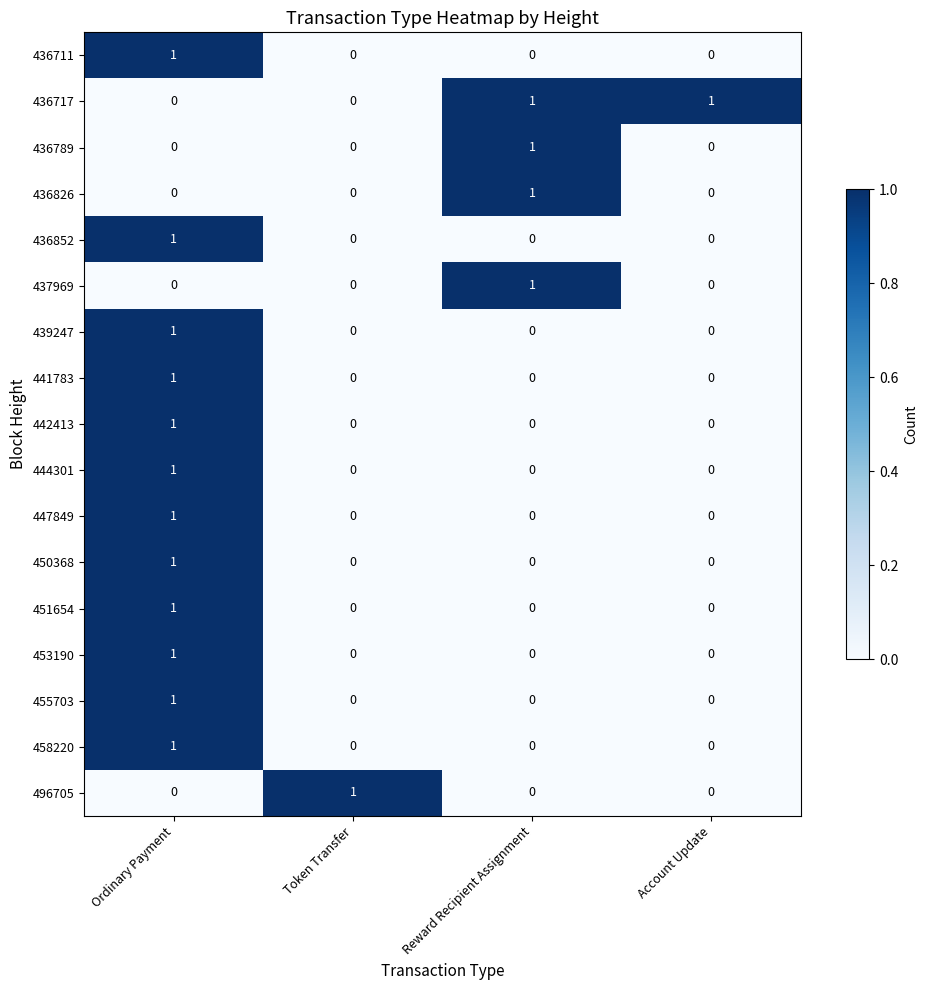

Is it true that 439247 equals 0 at Reward Recipient Assignment?

True